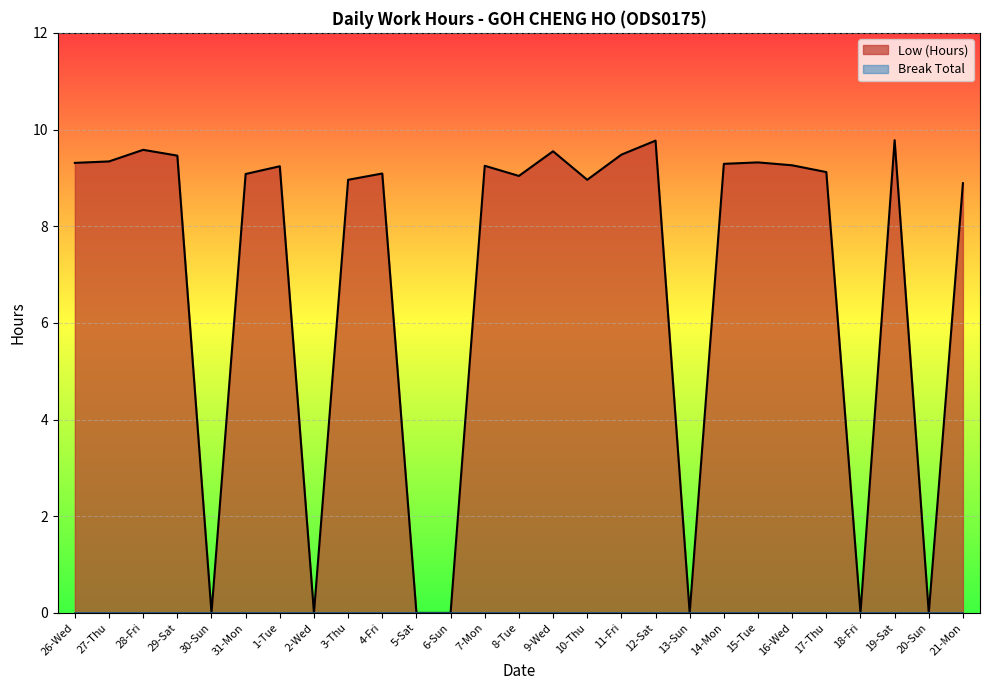

Is it true that the value at 4-Fri is 9.1?

True